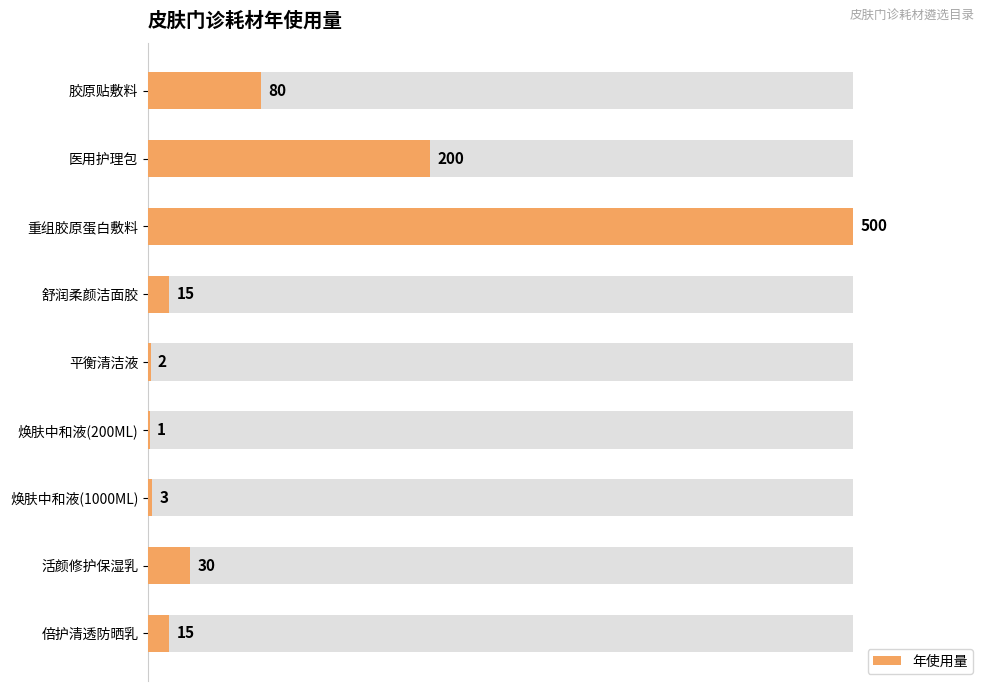

How many bars are there in total?

9